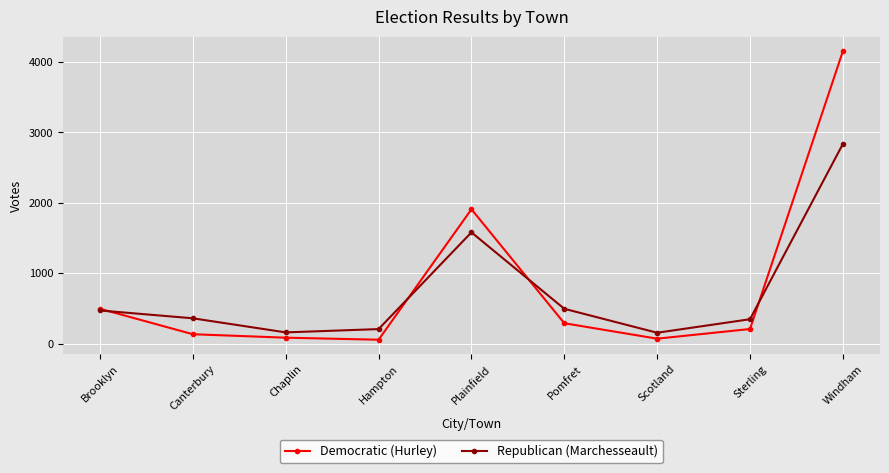

What is the difference between the Republican (Marchesseault) values at Hampton and Plainfield?

1373